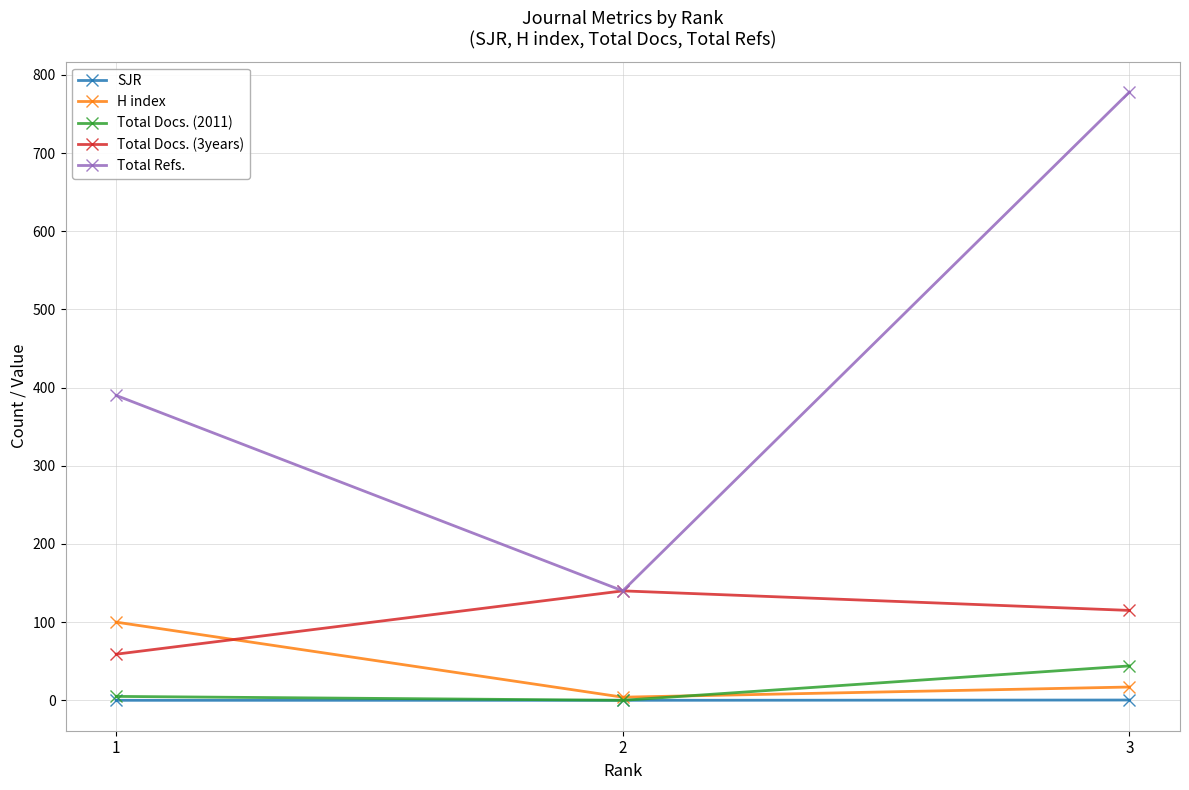

What is the difference between the second highest and minimum values in the Total Docs. (2011) series?

5.0